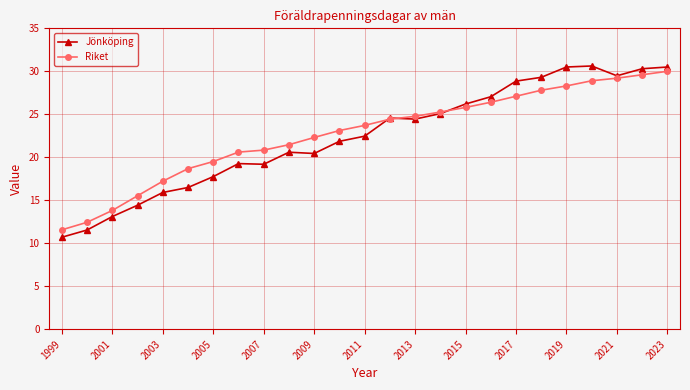

Does the chart display data point markers on the line(s)?

Yes